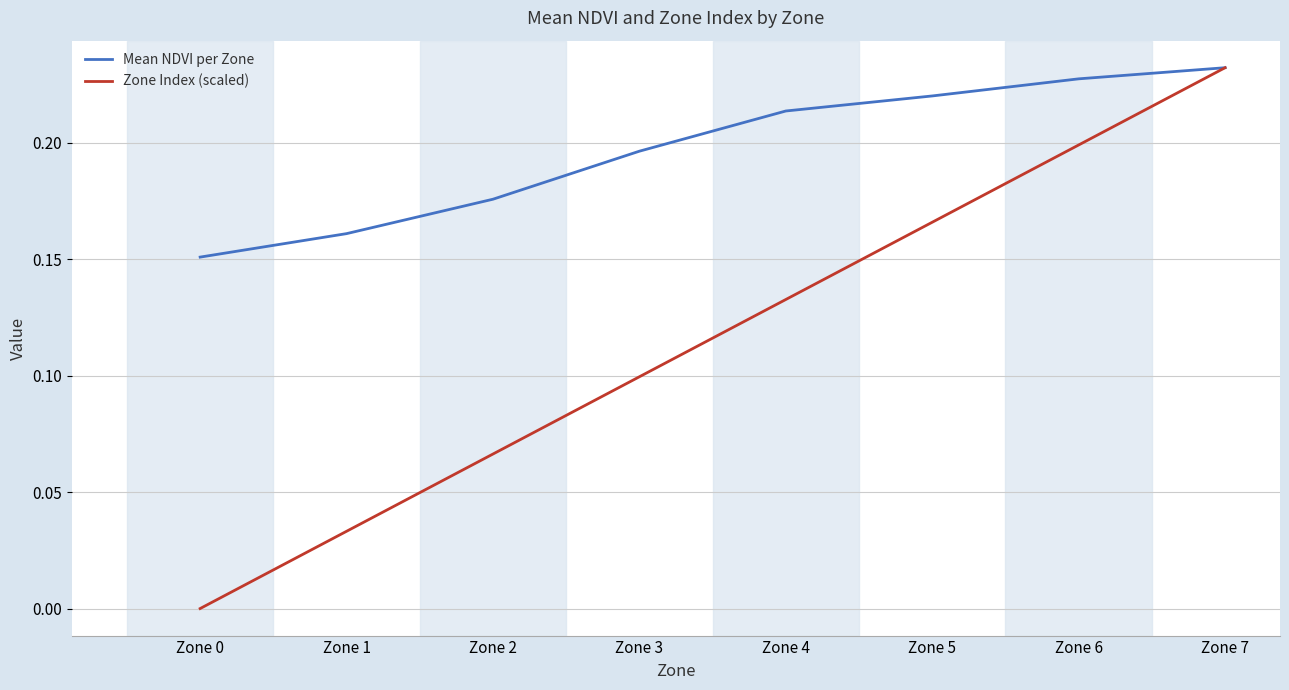

Which series has the widest spread of values?

Zone Index (scaled)